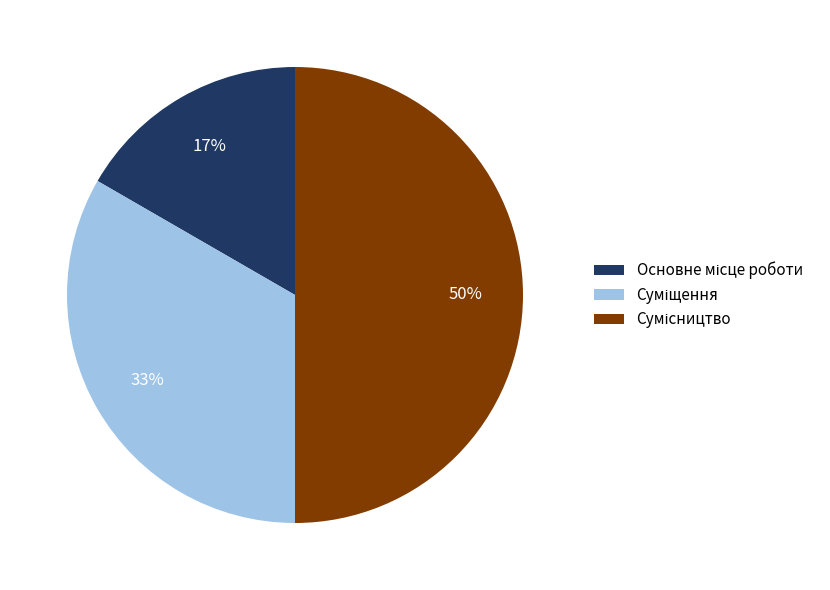

To the nearest percent, what is the average slice percentage?

33%